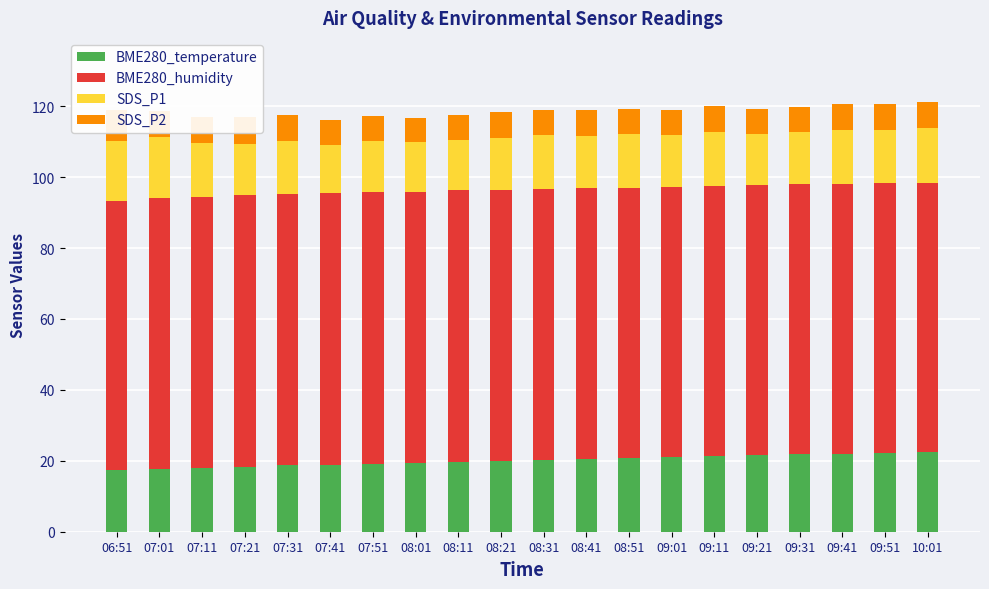

Rank the categories by BME280_humidity value from highest to lowest.

07:31, 08:11, 08:21, 07:21, 07:51, 08:01, 07:41, 08:31, 08:41, 08:51, 09:01, 07:01, 07:11, 09:11, 09:21, 09:31, 09:41, 06:51, 09:51, 10:01